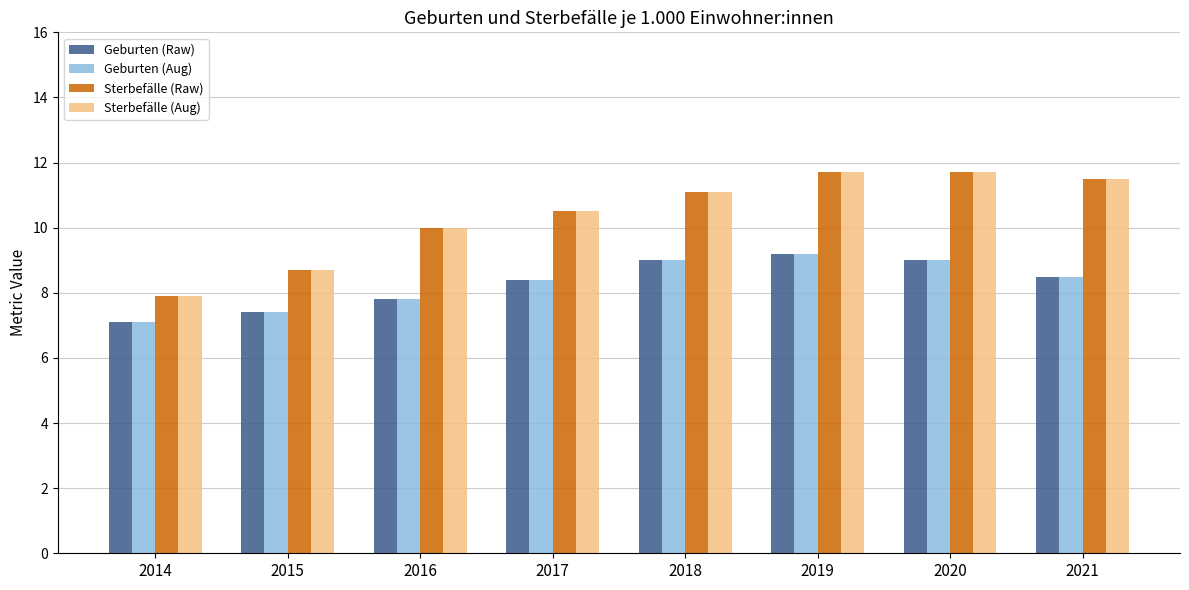

Reading left to right, transcribe all the data shown in this chart.

Geburten (Raw): 2014=7.1	2015=7.4	2016=7.8	2017=8.4	2018=9.0	2019=9.2	2020=9.0	2021=8.5
Geburten (Aug): 2014=7.1	2015=7.4	2016=7.8	2017=8.4	2018=9.0	2019=9.2	2020=9.0	2021=8.5
Sterbefälle (Raw): 2014=7.9	2015=8.7	2016=10.0	2017=10.5	2018=11.1	2019=11.7	2020=11.7	2021=11.5
Sterbefälle (Aug): 2014=7.9	2015=8.7	2016=10.0	2017=10.5	2018=11.1	2019=11.7	2020=11.7	2021=11.5